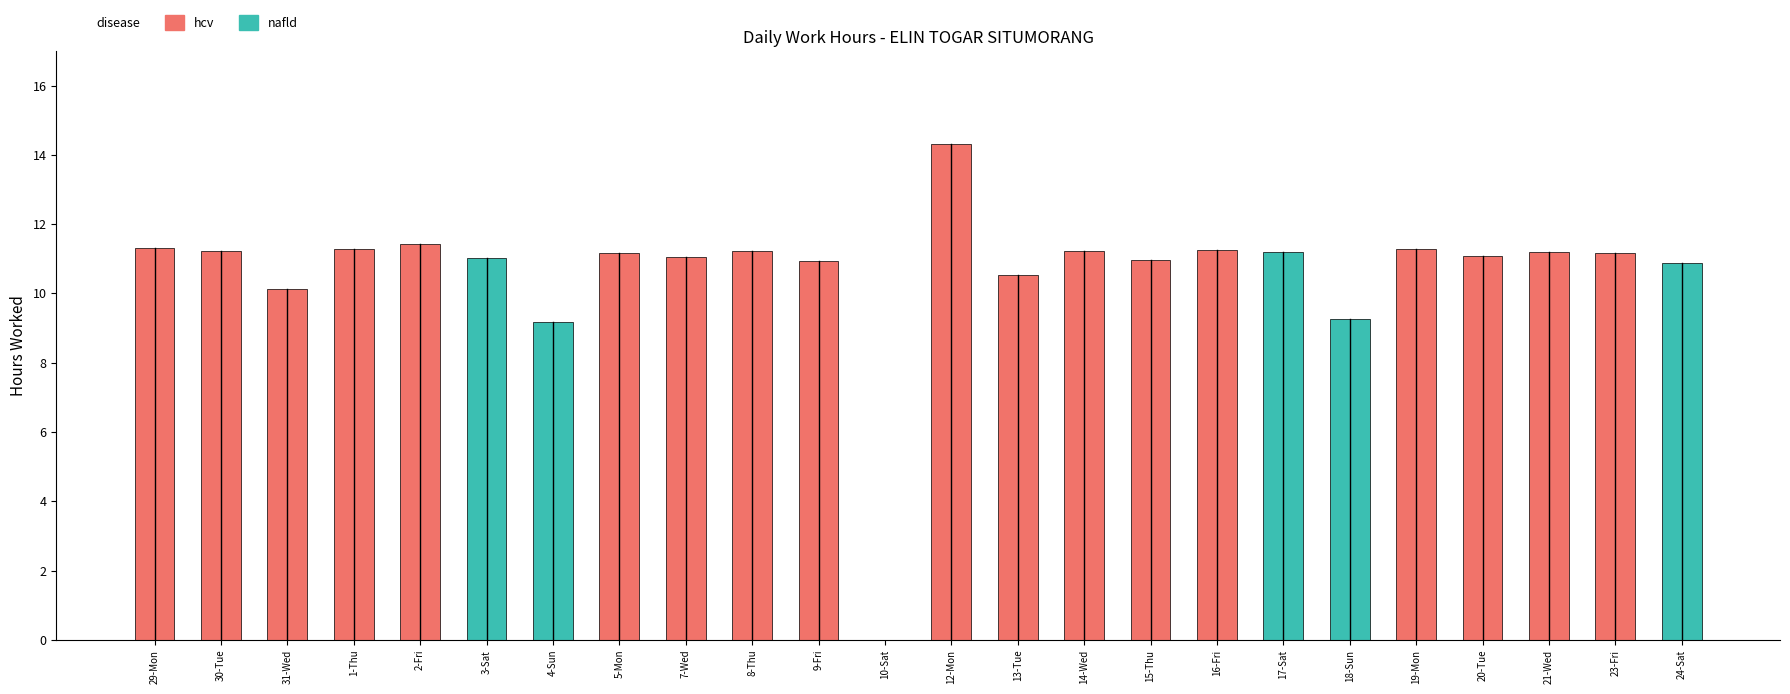

Is it true that the value at 2-Fri is 11.4?

True